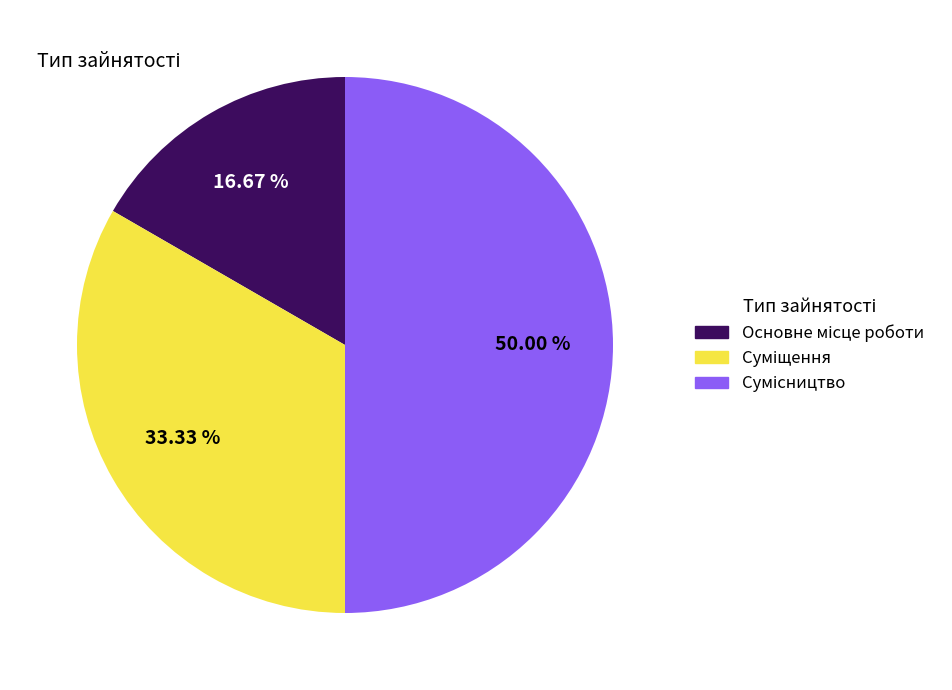

True or false: Суміщення accounts for 33% of the total.

True